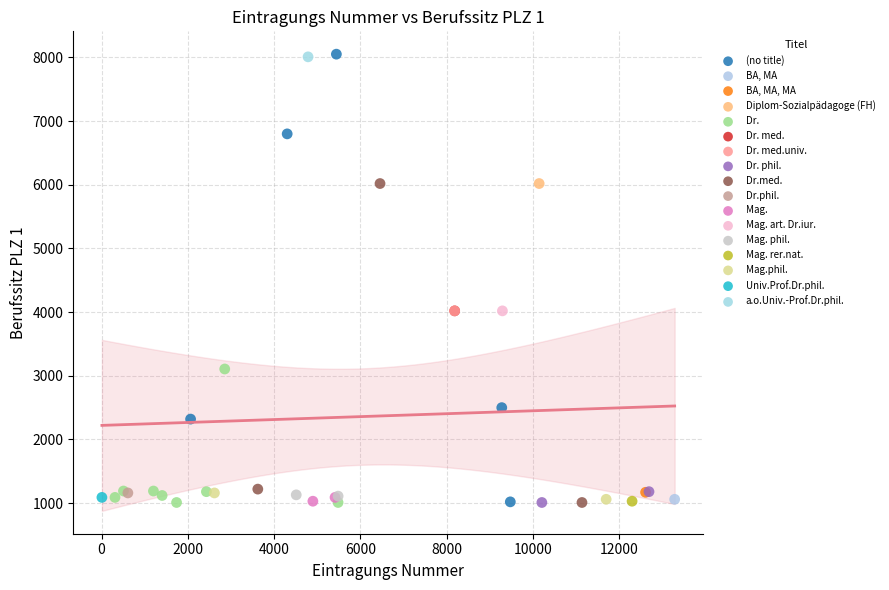

What are all the series names shown in the legend?

(no title), BA, MA, BA, MA, MA, Diplom-Sozialpädagoge (FH), Dr., Dr. med., Dr. med.univ., Dr. phil., Dr.med., Dr.phil., Mag., Mag. art. Dr.iur., Mag. phil., Mag. rer.nat., Mag.phil., Univ.Prof.Dr.phil., a.o.Univ.-Prof.Dr.phil.